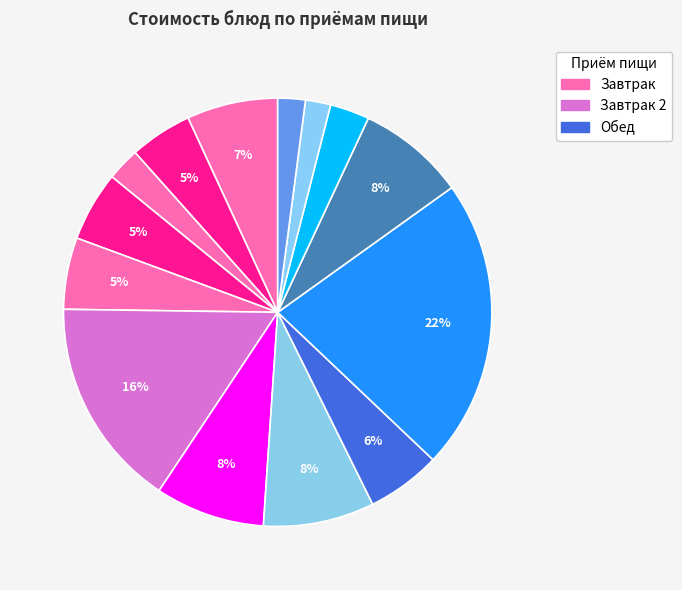

How many slices are in this pie chart?

14